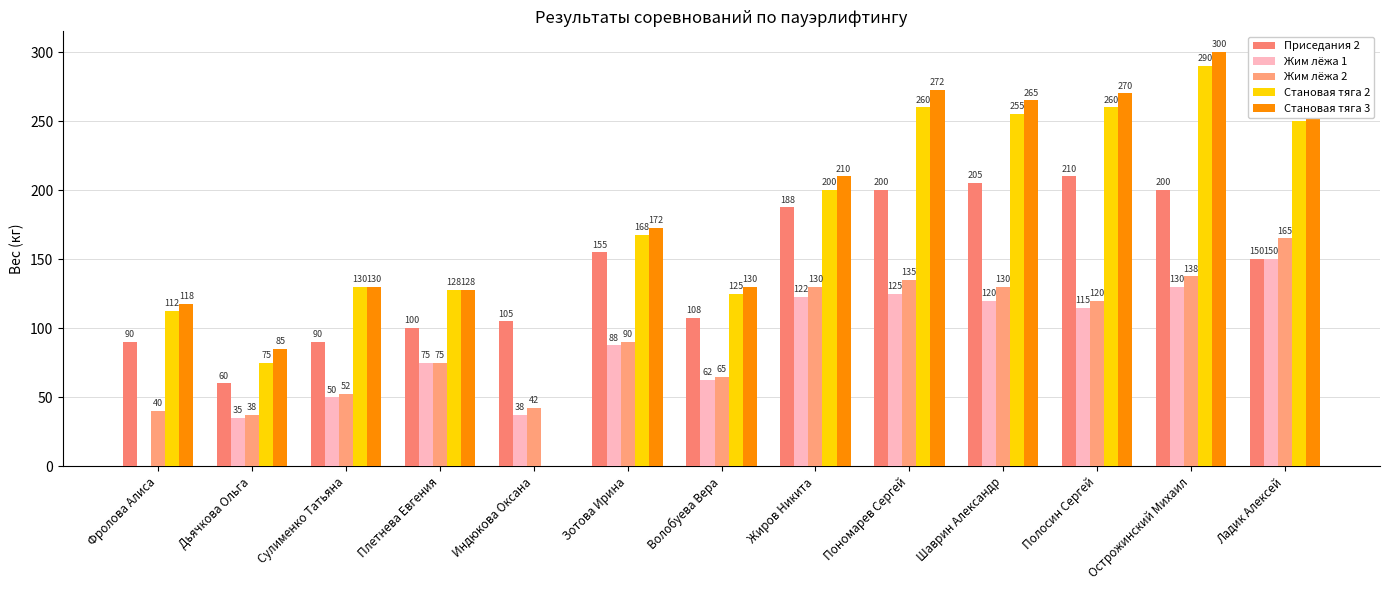

At which label is Становая тяга 2 closest to 145?

Сулименко Татьяна